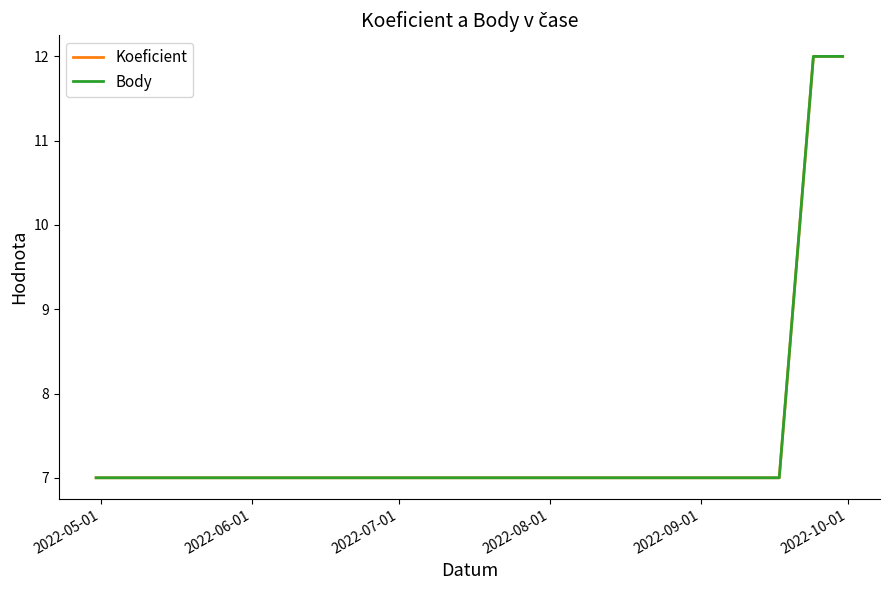

Does the chart display data point markers on the line(s)?

No